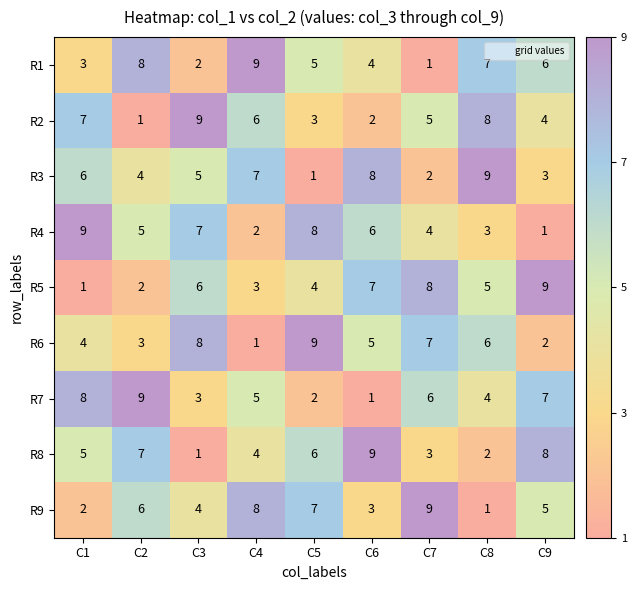

Rank the series at C8 from lowest to highest value.

R9, R8, R4, R7, R5, R6, R1, R2, R3